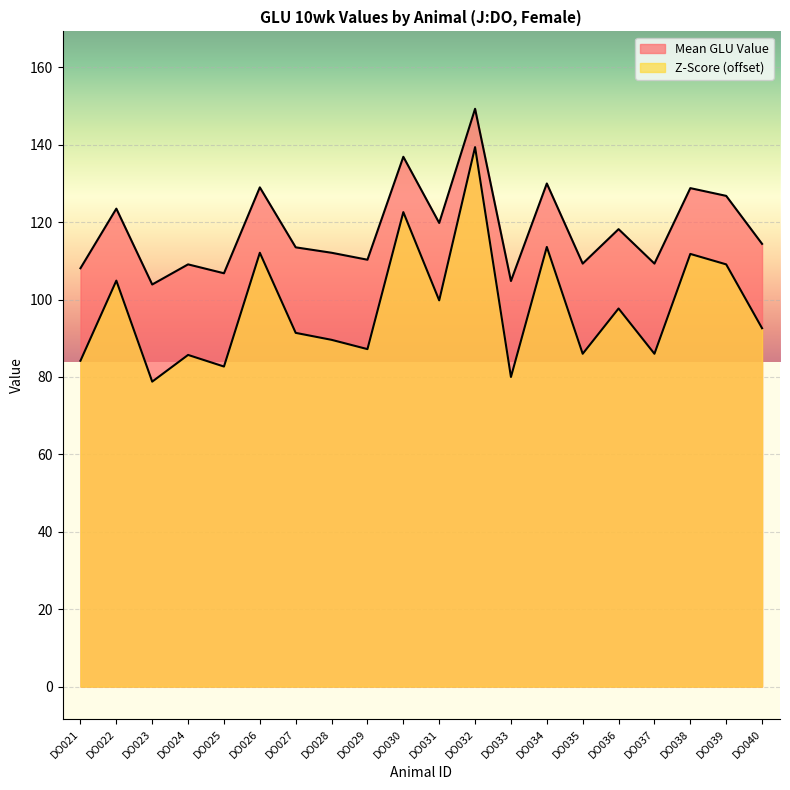

True or false: Z-Score (offset) and Mean GLU Value intersect in this chart.

False